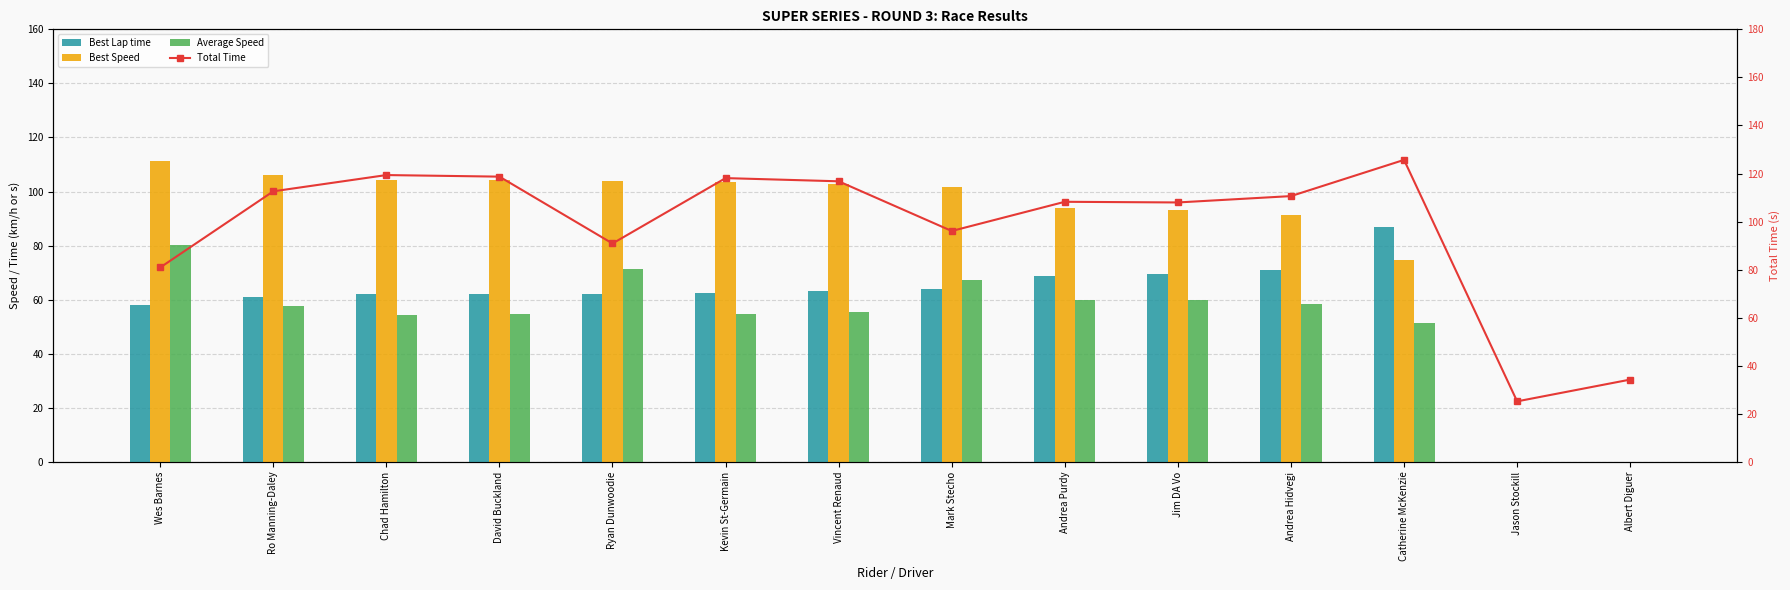

What is the label of the 4th bar from the left?

David Buckland